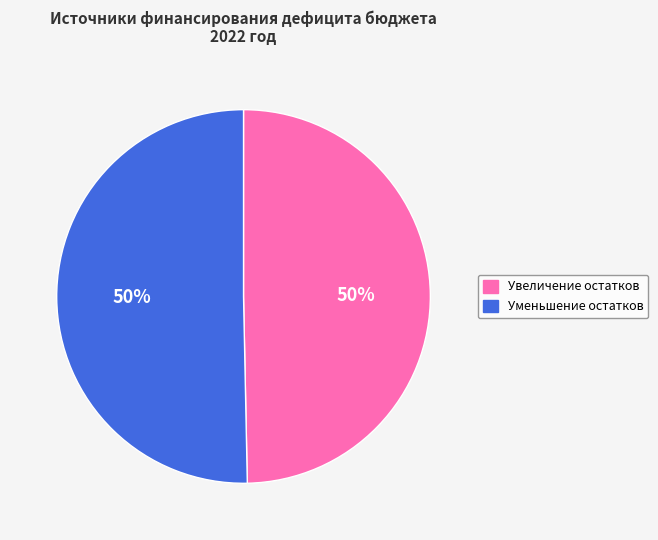

To the nearest percent, what is the average slice percentage?

50%